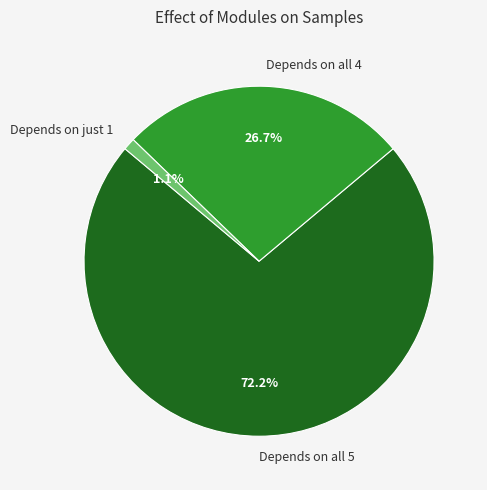

Approximately how many times larger is the value at Depends on all 5 compared to Depends on all 4?

2.7